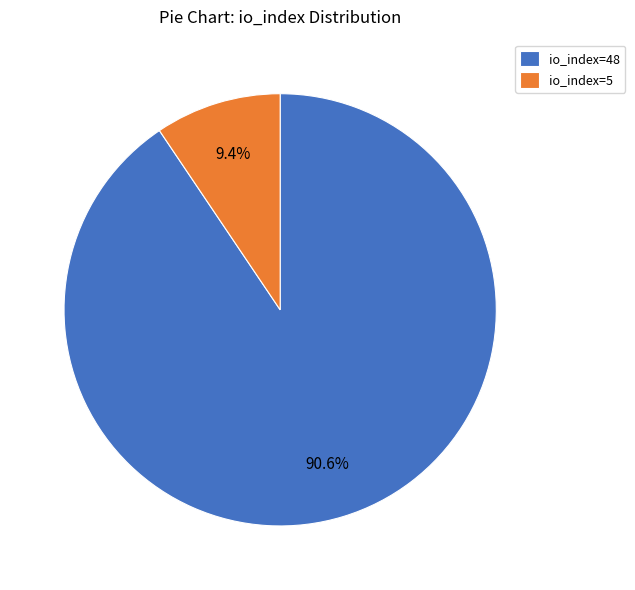

How many slices are in this pie chart?

2